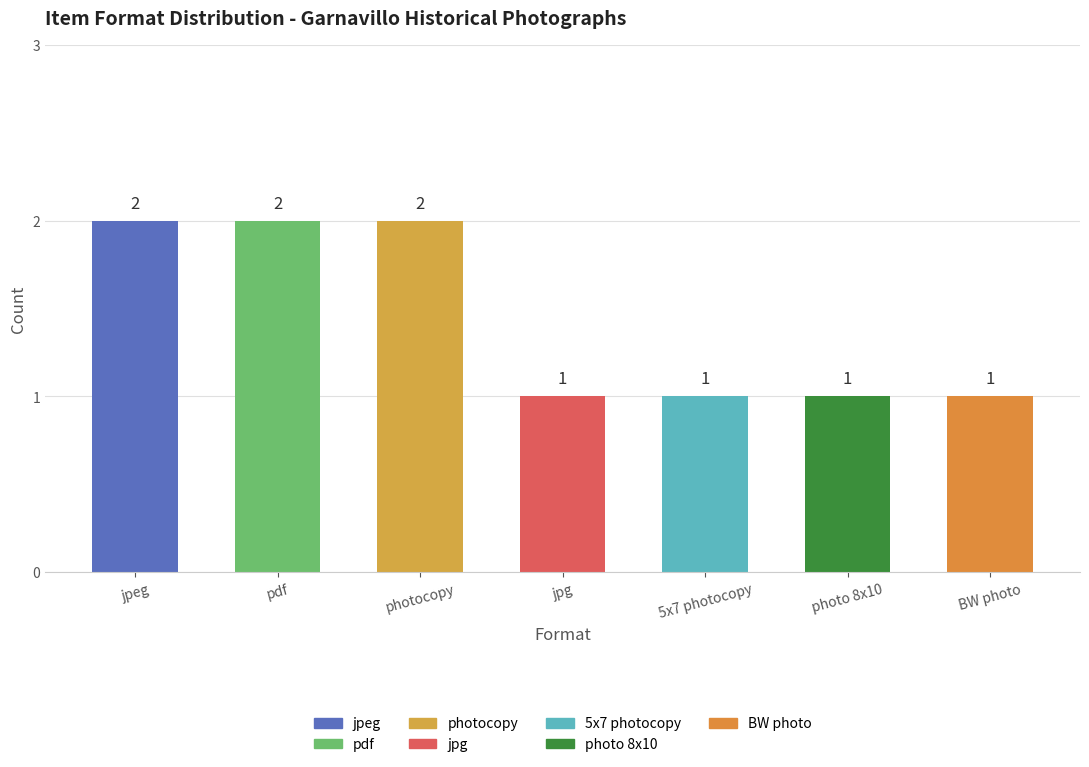

How many values are between 1 and 2?

7